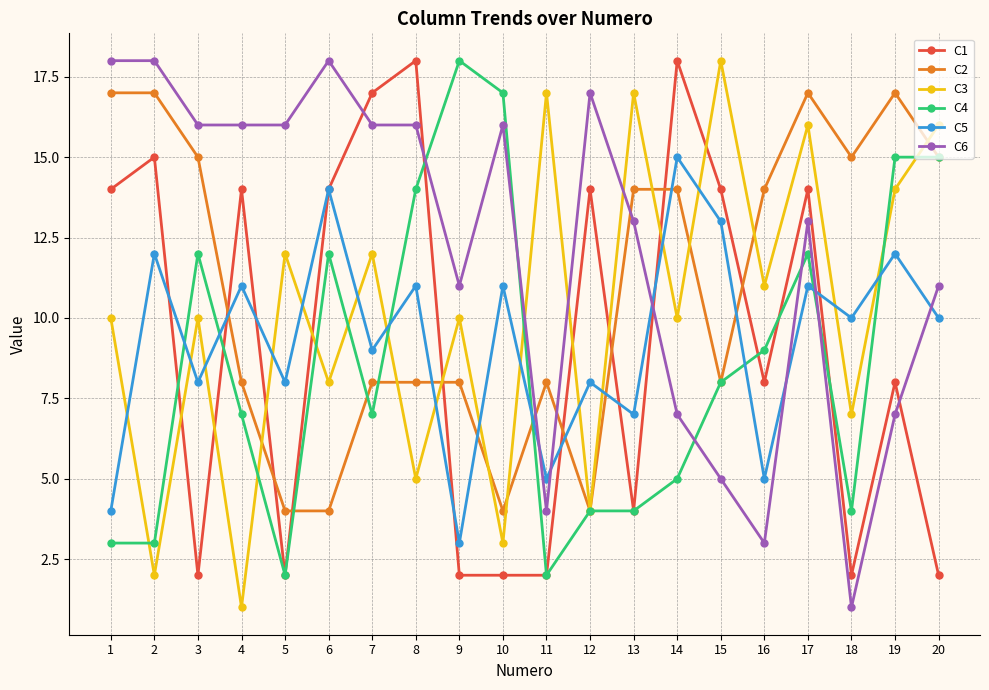

The value of C1 at 2 is 15. True or false?

True